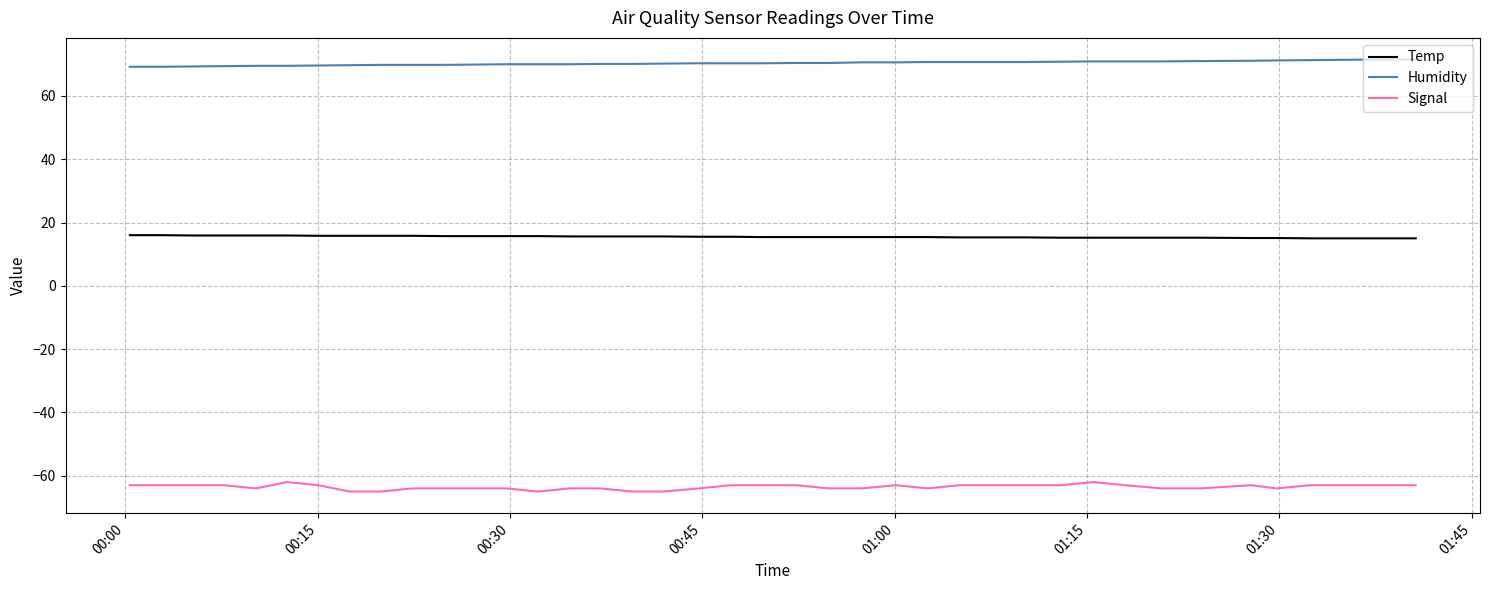

True or false: Temp and Humidity intersect in this chart.

False